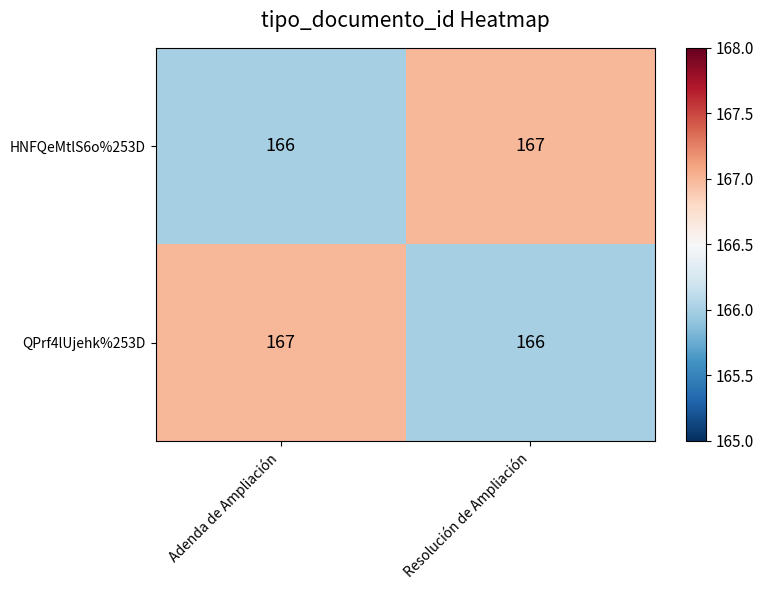

What is the greatest value displayed?

167